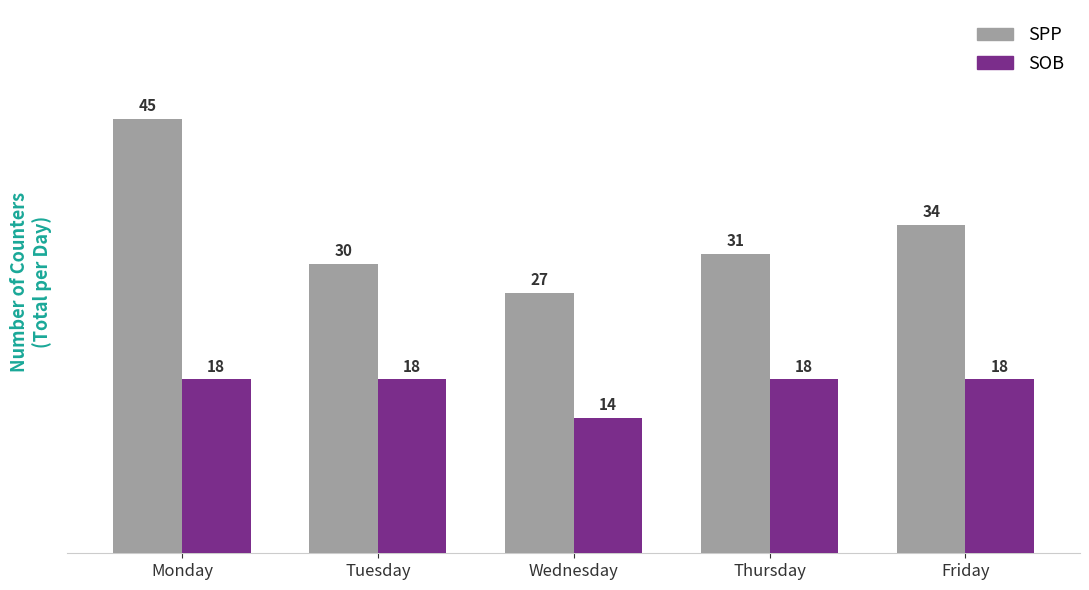

Is it true that SPP equals 29 at Monday?

False